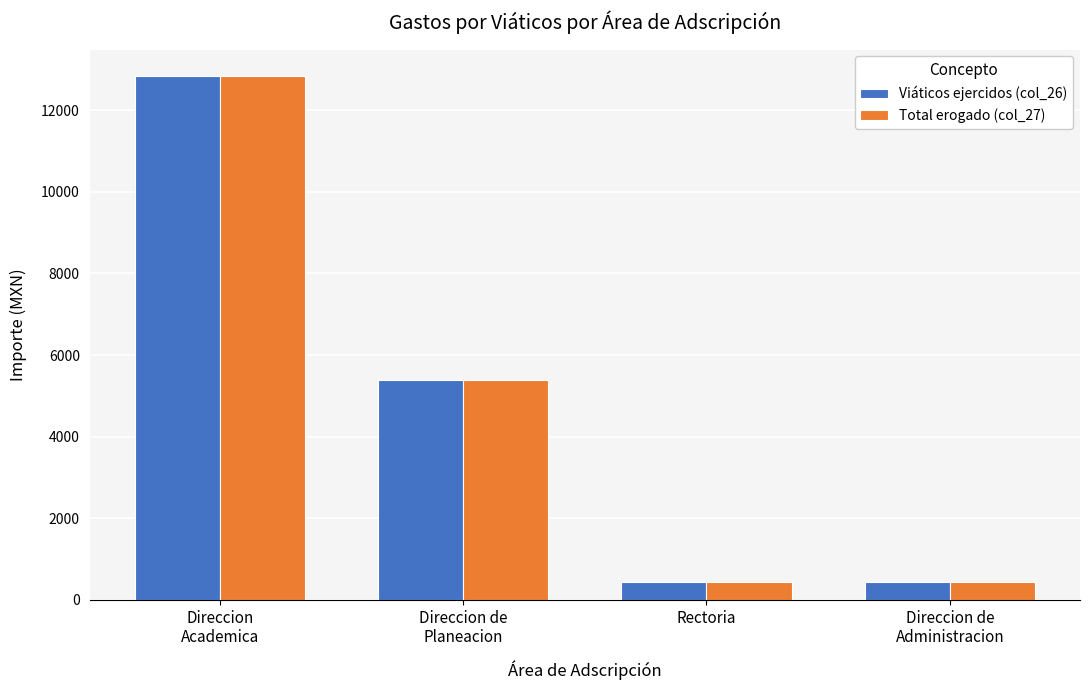

What is the total value across all series at Rectoria?

870